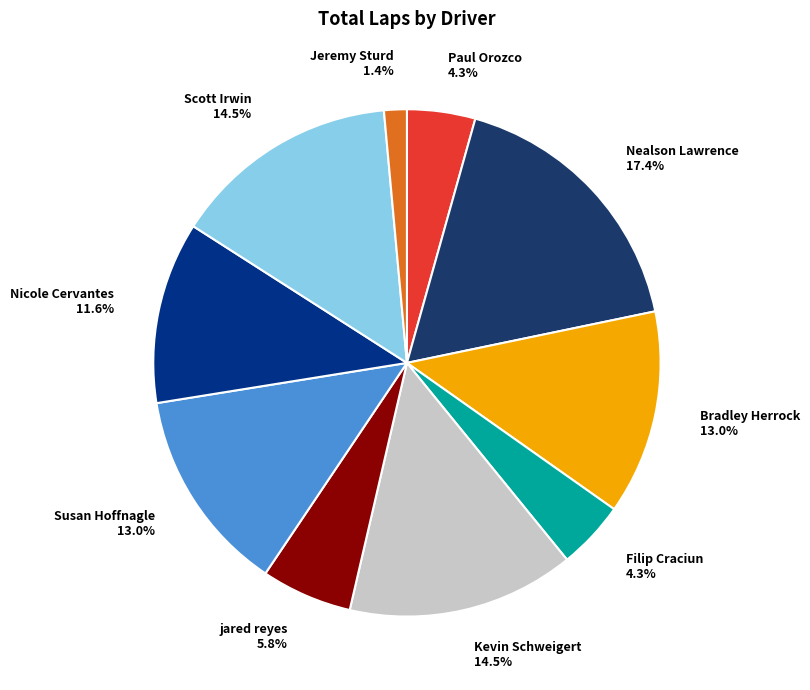

The Bradley Herrock slice represents 13% of the pie. True or false?

True